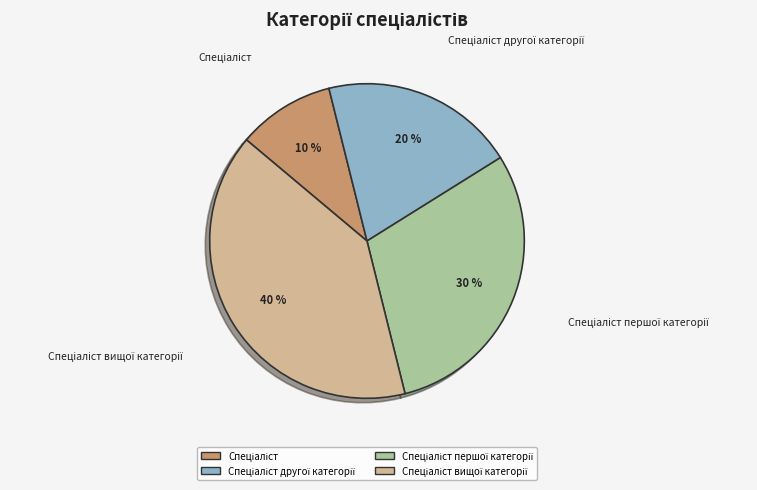

To the nearest percent, what is the average slice percentage?

25%